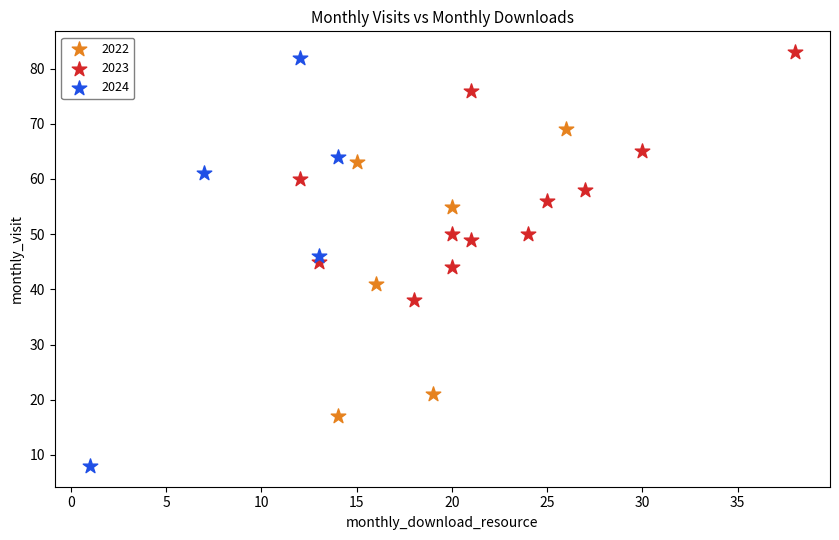

Which series has the widest spread of Y values?

2024